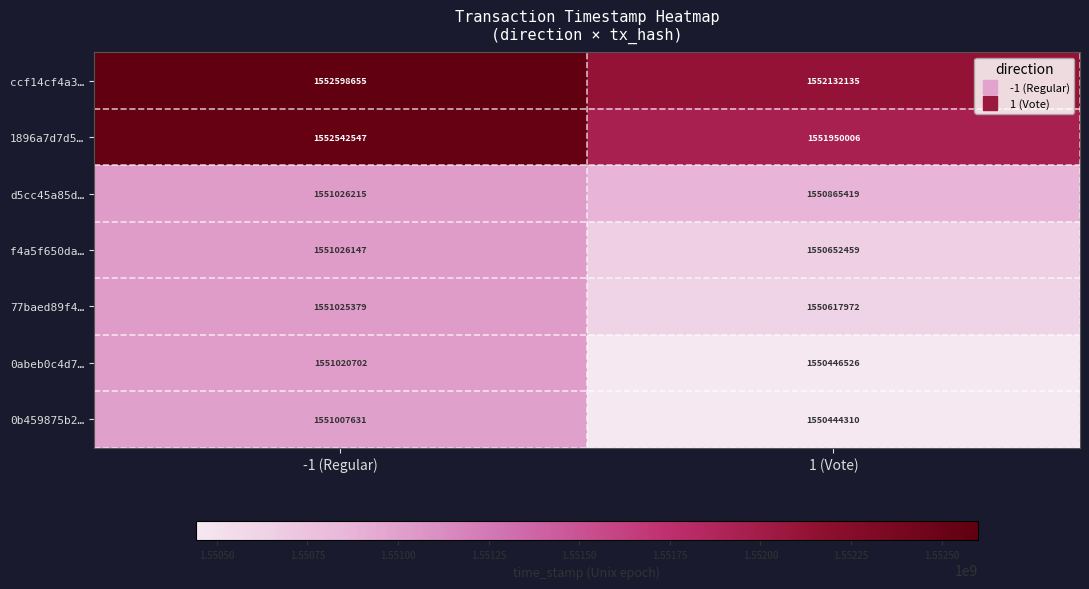

What is the sum of the d5cc45a85d… values at 1 (Vote) and -1 (Regular)?

3101891634